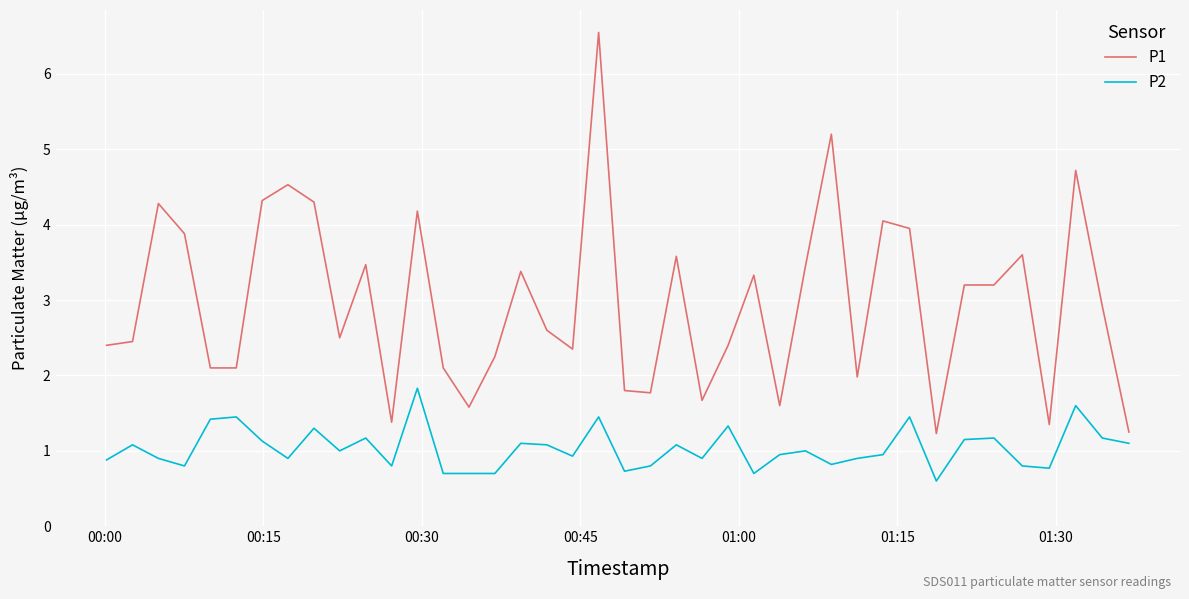

Which series has the widest spread of values?

P1